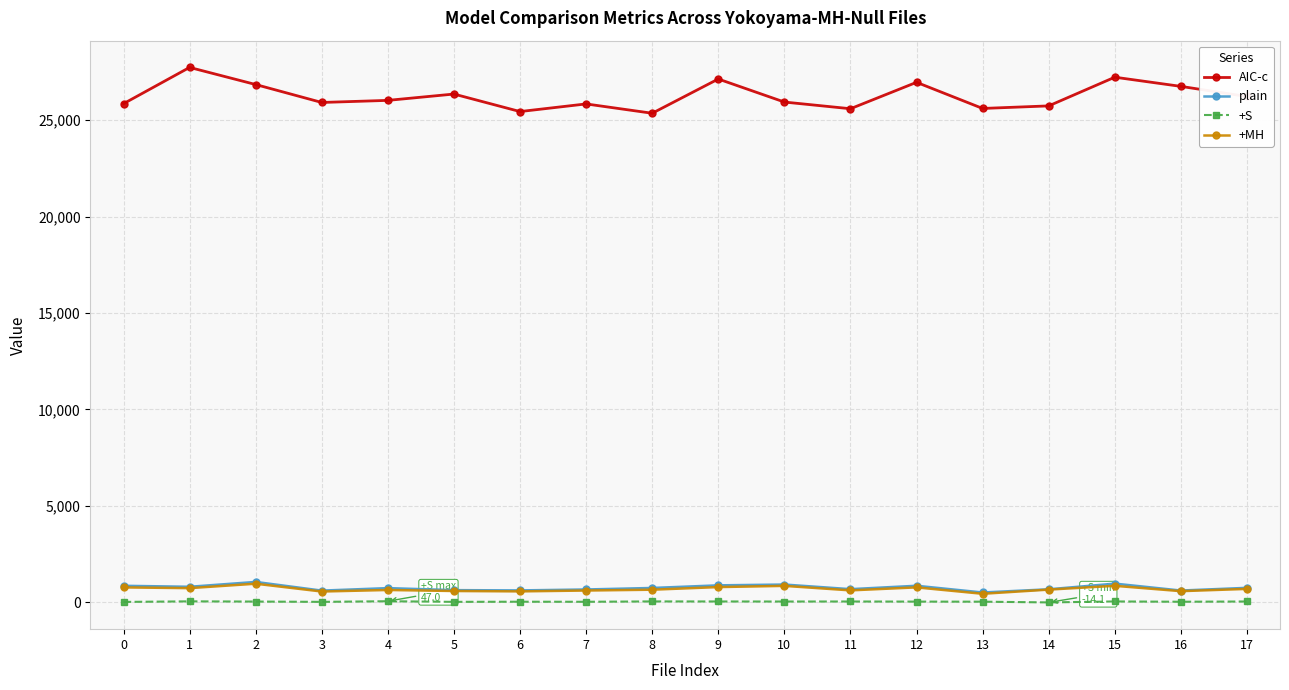

What is the value of the +MH point at the 6th from the left?

577.8